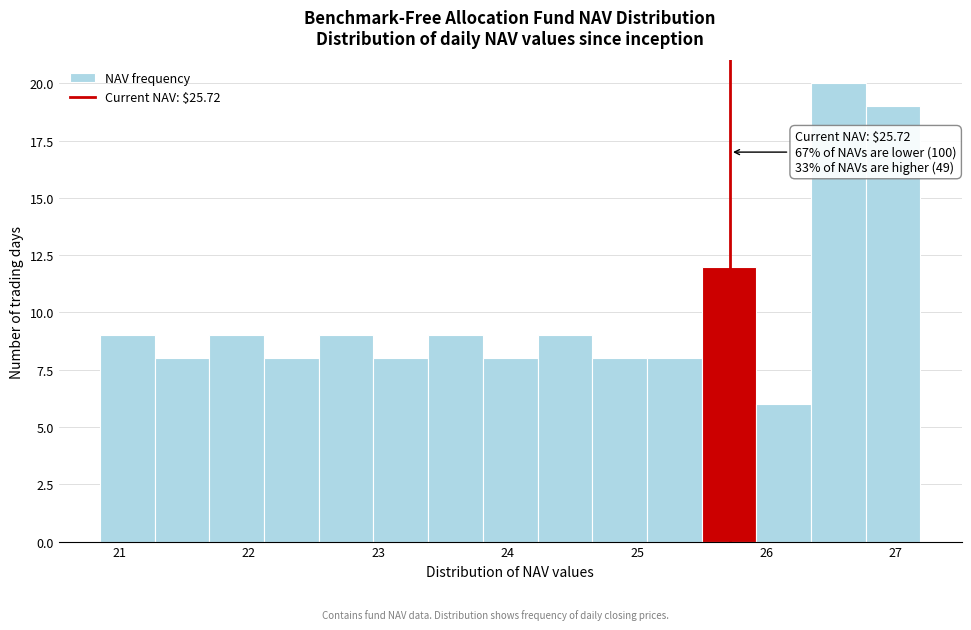

Over which range of the x-axis is the bar tallest?

26.3 to 26.8